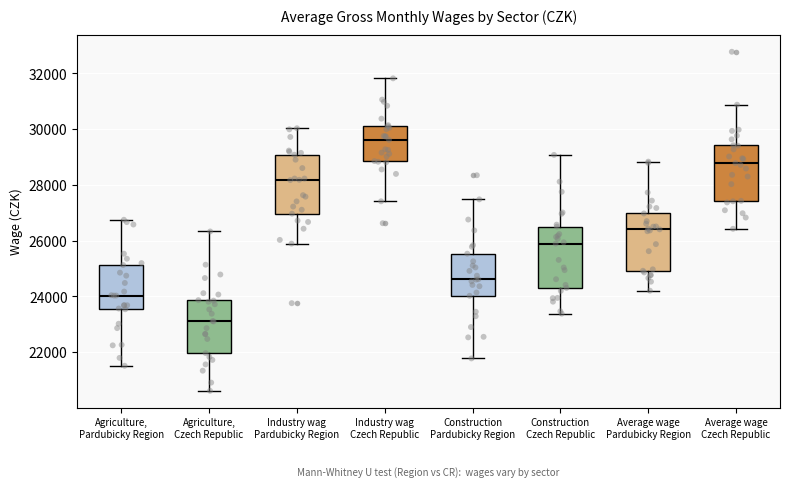

Reading left to right, transcribe this box plot: for each box, give where its median line is, the range the box spans, and where its two whiskers end, as read against the y-axis. The values are not printed on the chart, so give them approximately, as read against the axis.

Agriculture, Pardubicky Region: median 24000, box 23600 to 25200, whiskers 21600 to 26800
Agriculture, Czech Republic: median 23200, box 22000 to 23800, whiskers 20600 to 26400
Industry wag Pardubicky Region: median 28200, box 27000 to 29000, whiskers 25800 to 30000
Industry wag Czech Republic: median 29600, box 28800 to 30000, whiskers 27400 to 31800
Construction Pardubicky Region: median 24600, box 24000 to 25600, whiskers 21800 to 27400
Construction Czech Republic: median 25800, box 24400 to 26400, whiskers 23400 to 29000
Average wage Pardubicky Region: median 26400, box 25000 to 27000, whiskers 24200 to 28800
Average wage Czech Republic: median 28800, box 27400 to 29400, whiskers 26400 to 30800